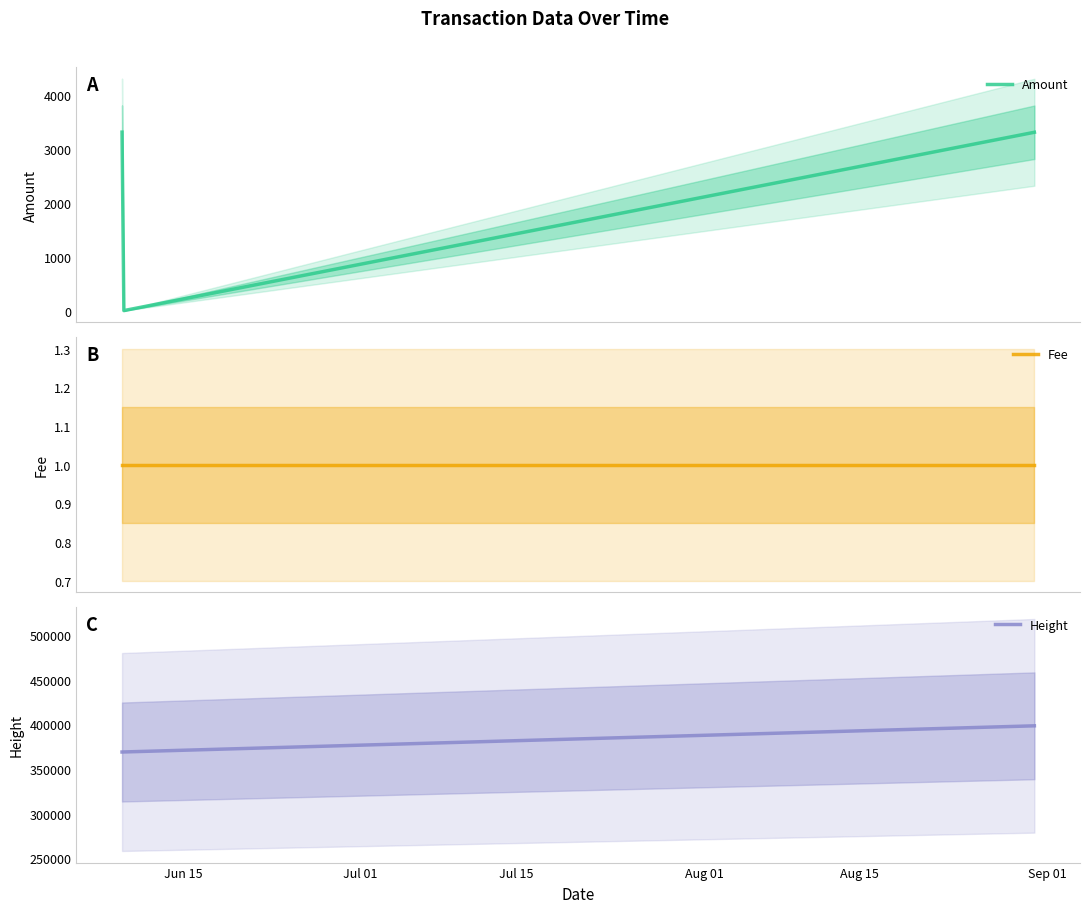

What is the lowest value of the Height series?

369150